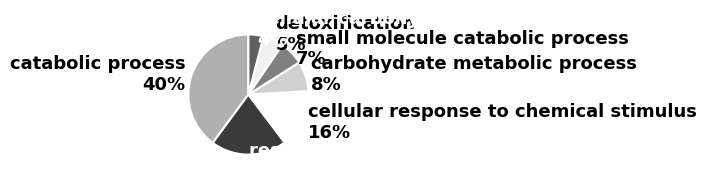

Count the number of slices in the pie.

7